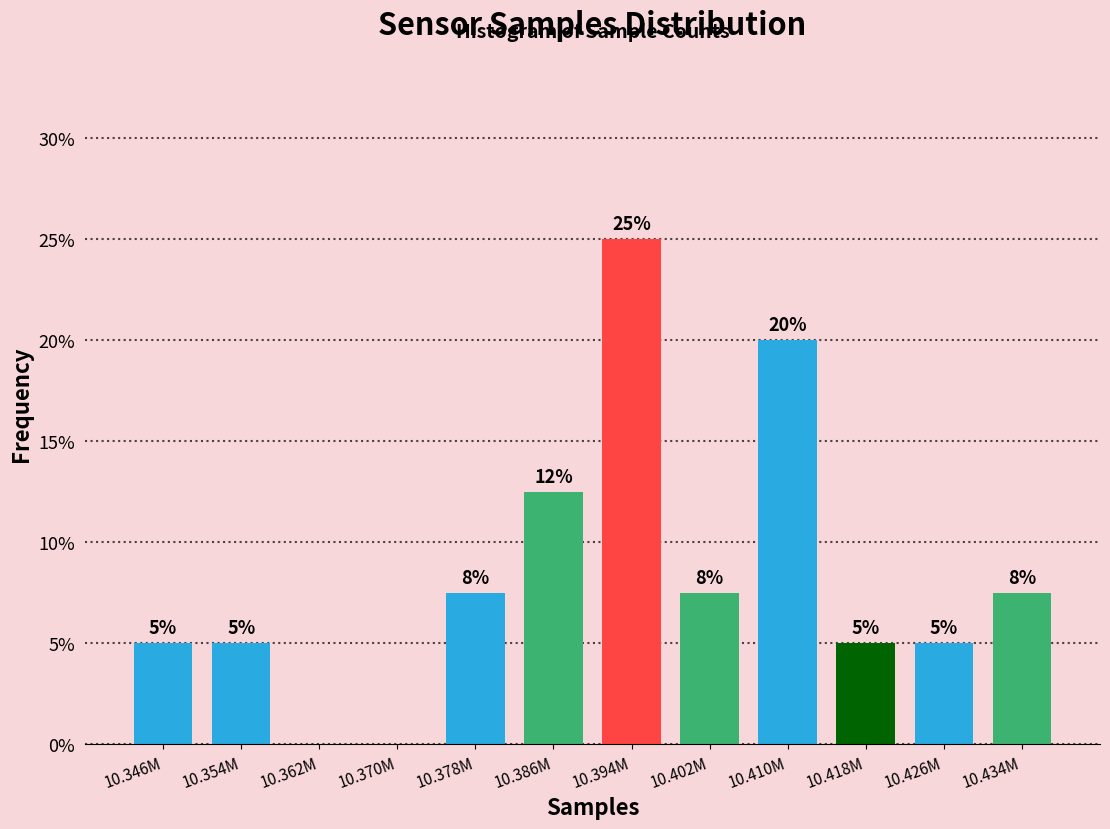

At which label does the data first exceed 7?

10.378M